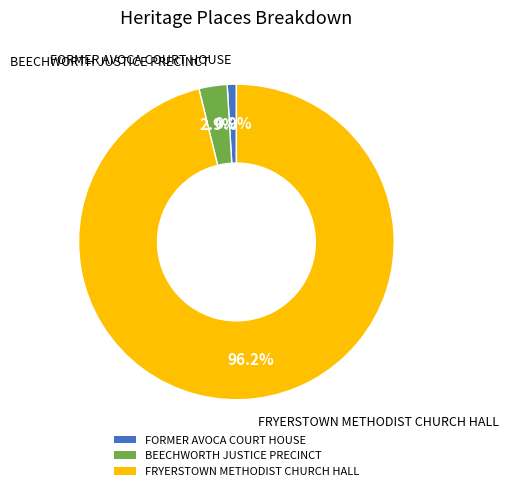

Count the number of slices in the pie.

3